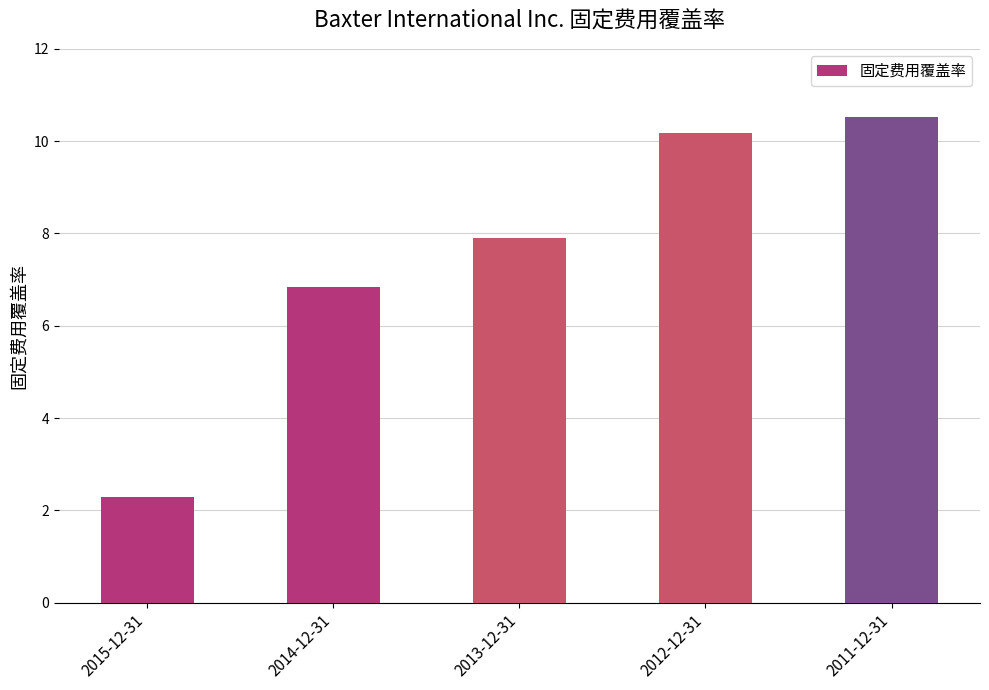

List the labels in order of value, largest first.

2011-12-31, 2012-12-31, 2013-12-31, 2014-12-31, 2015-12-31